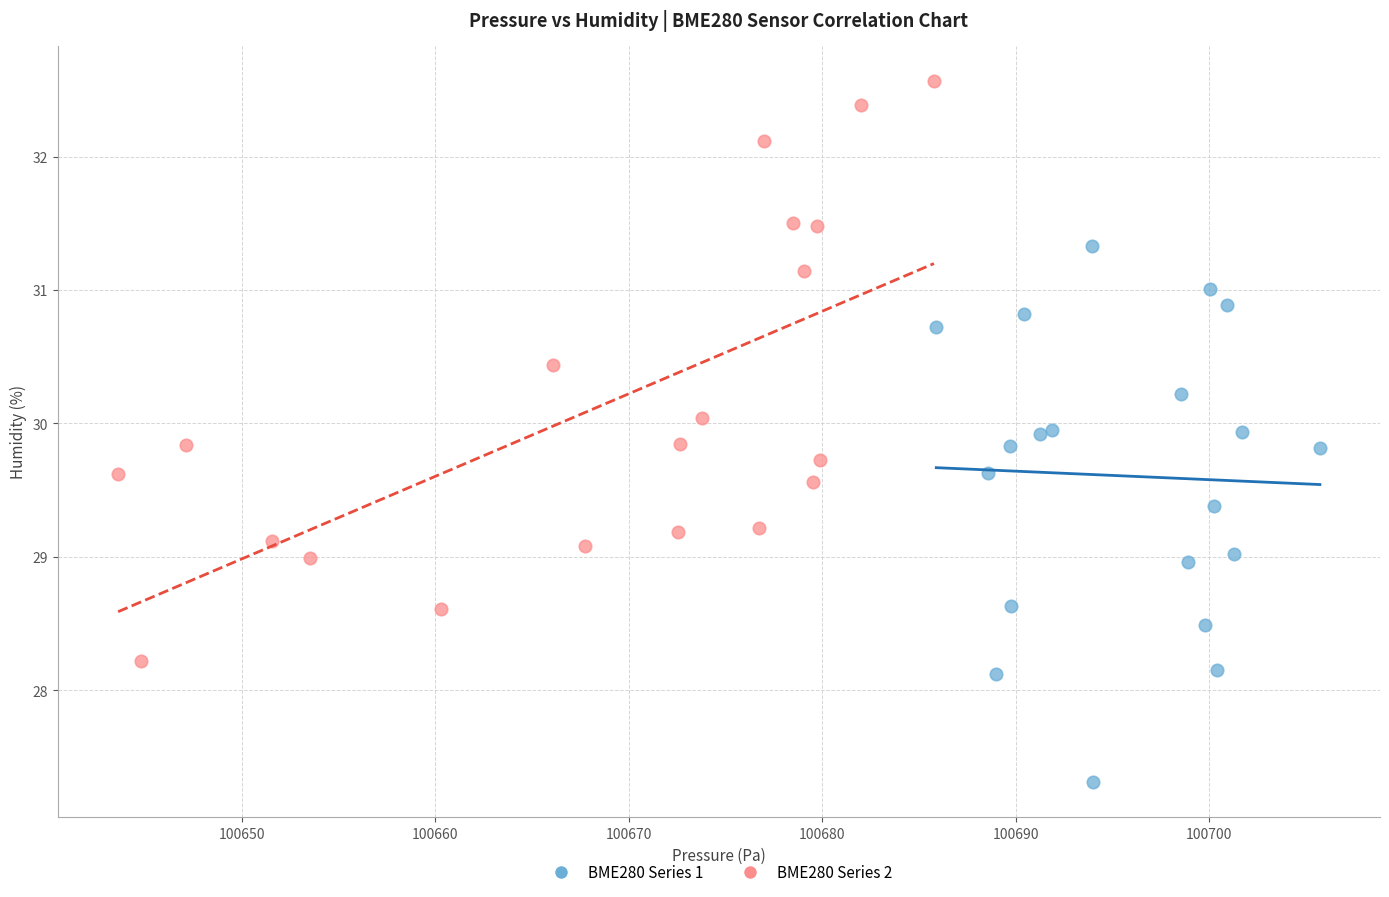

Which series has the widest spread of Y values?

BME280 Series 2